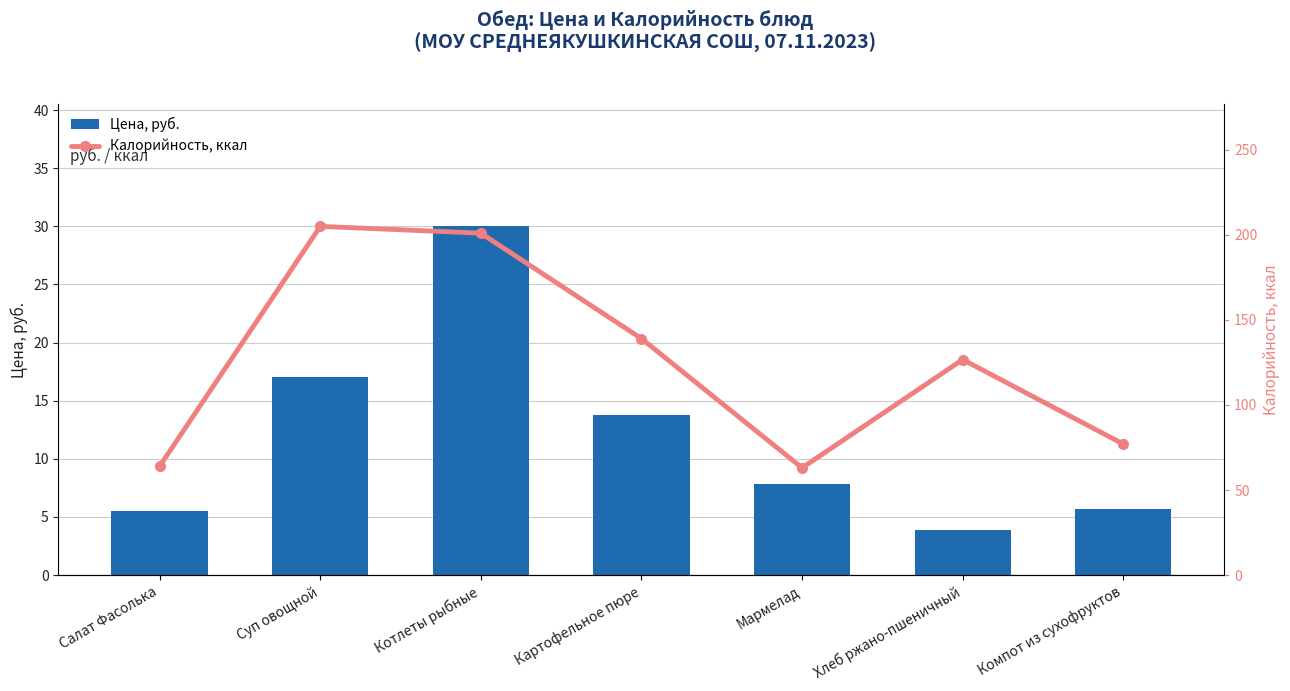

Which series has the largest range (max minus min)?

Калорийность, ккал